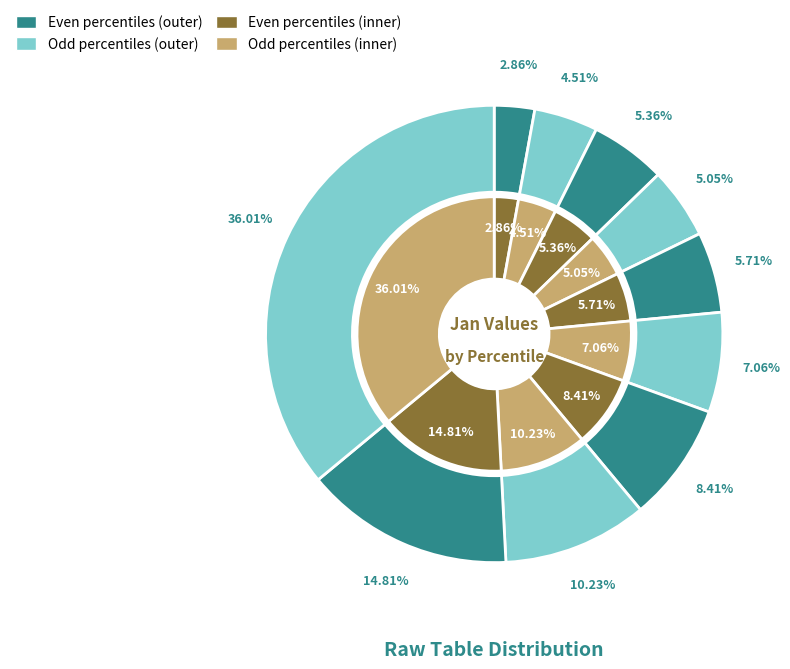

What portion of the pie excludes 2?

94.6%